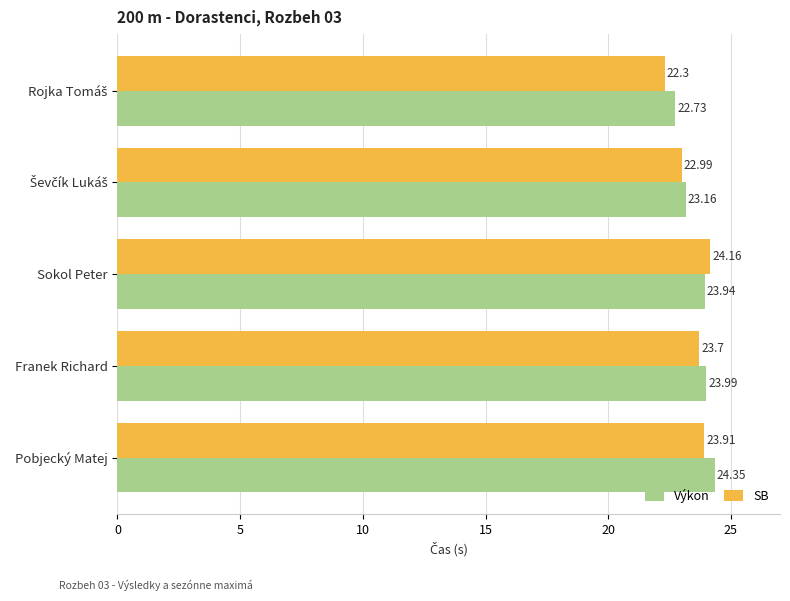

What is the sum of the Výkon values at Franek Richard and Sokol Peter?

47.9